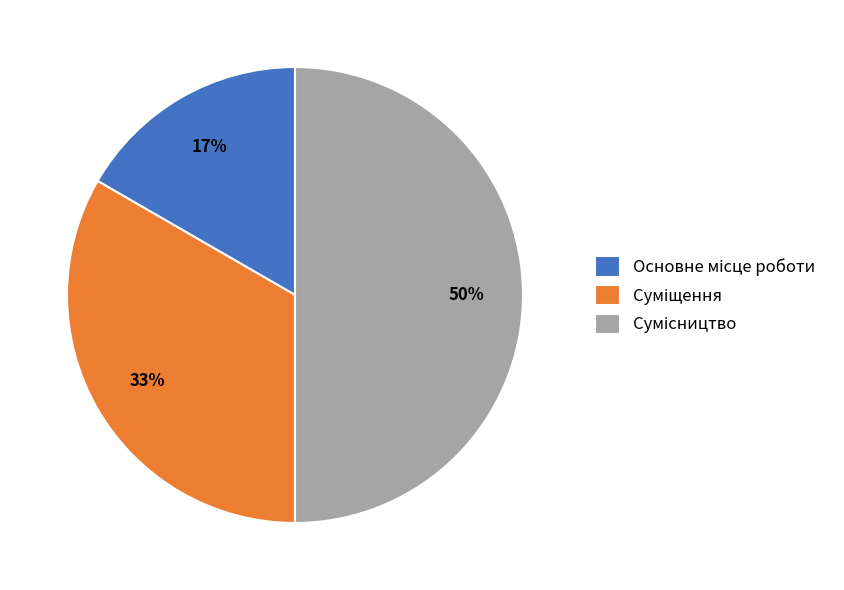

To the nearest percent, what is the average slice percentage?

33%